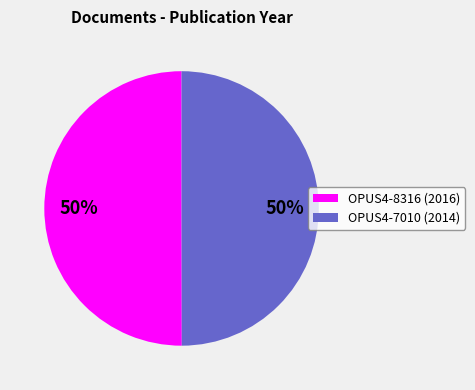

To the nearest percent, what is the average slice percentage?

50%